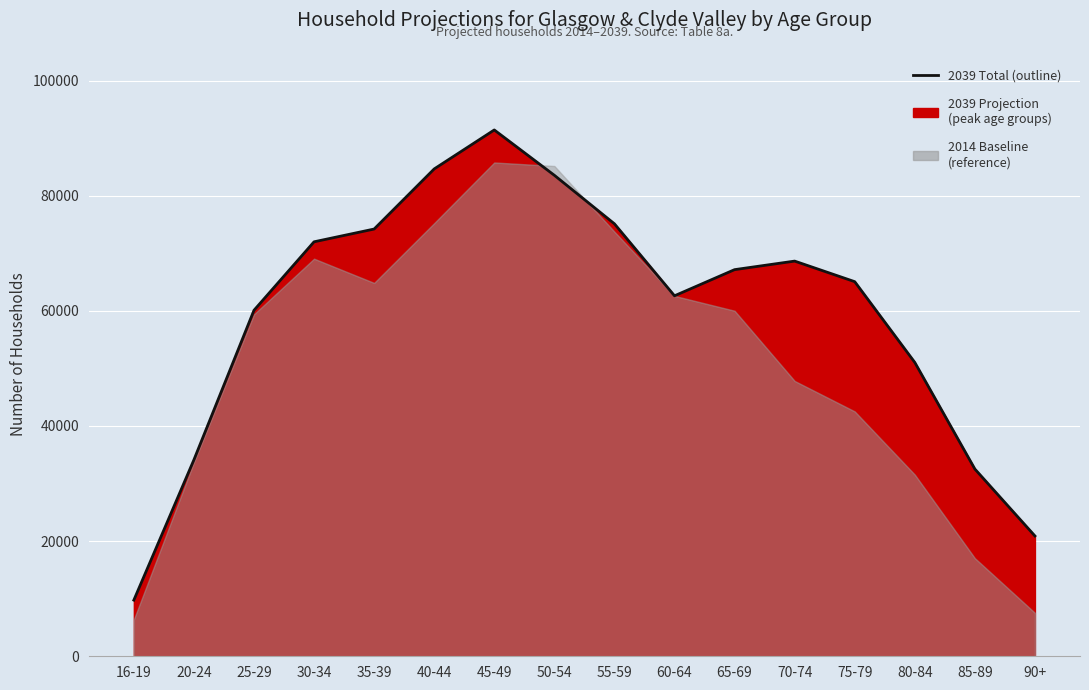

Does the chart display data point markers on the line(s)?

No